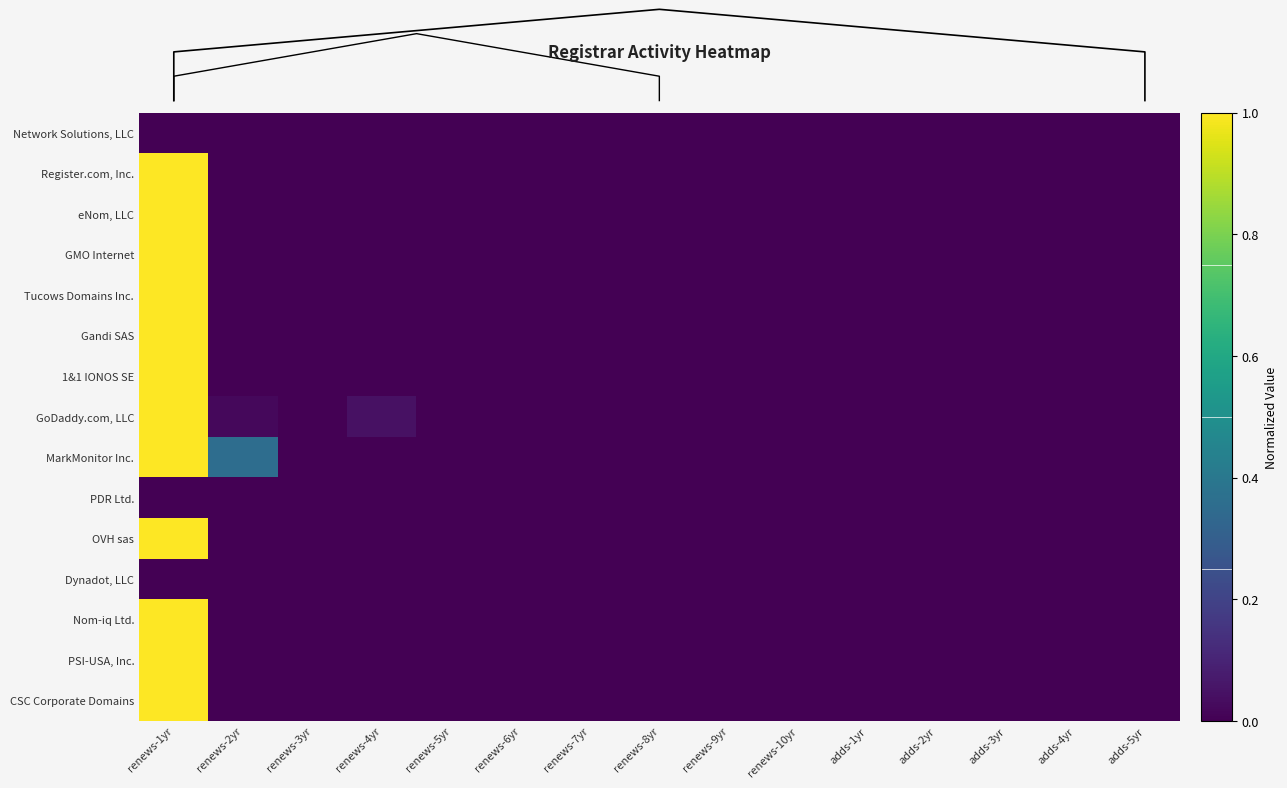

The value of Tucows Domains Inc. at renews-3yr is 0.7. True or false?

False